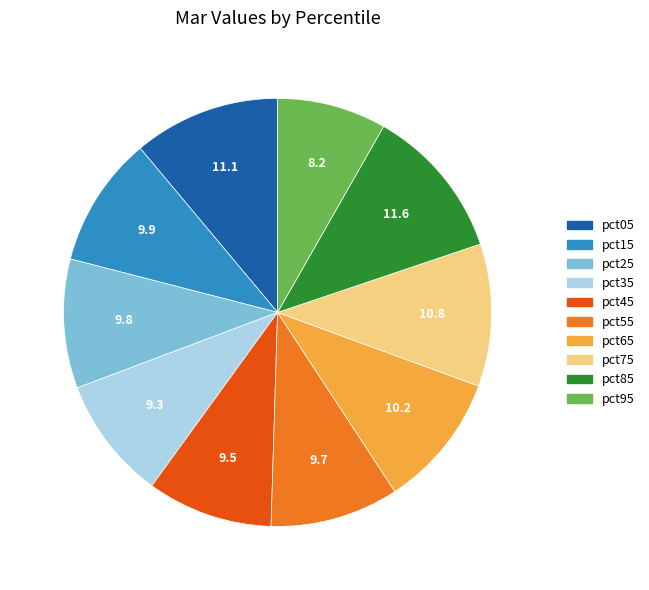

Which category has the smallest portion of the pie?

pct95